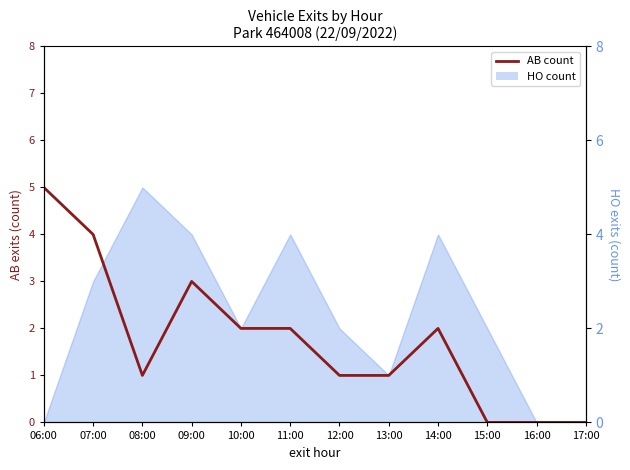

Count the values in the range 1 to 3.

7